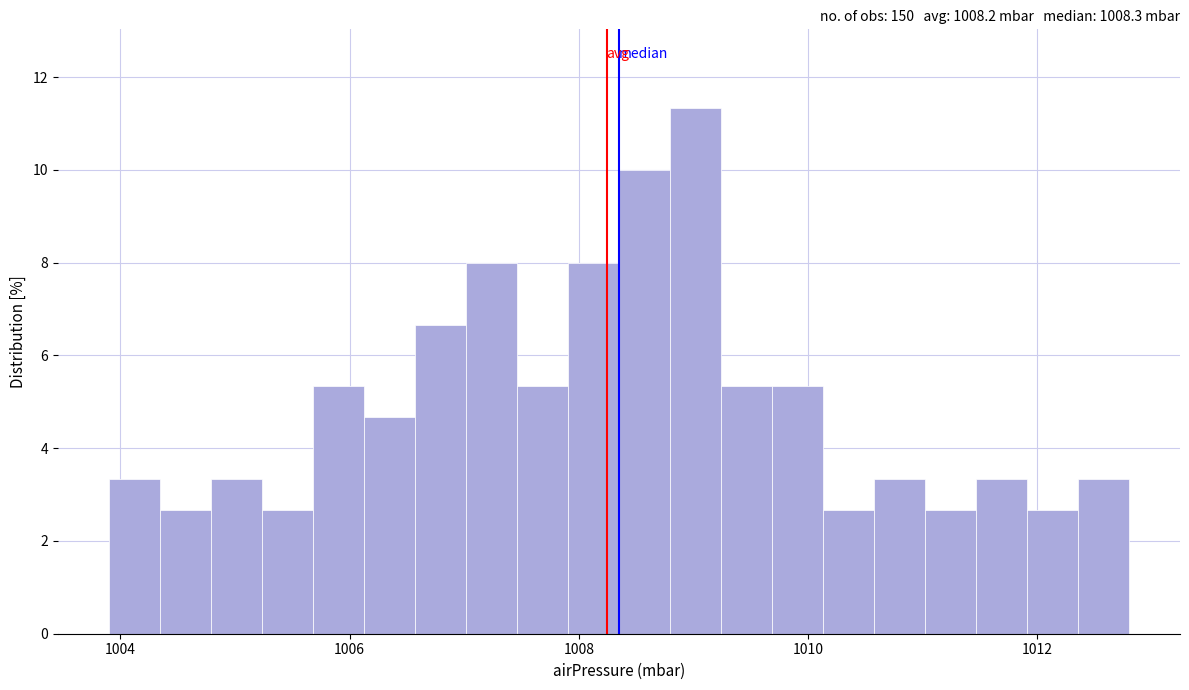

Read against the x-axis, roughly where is the centre of the tallest bar?

1009.0